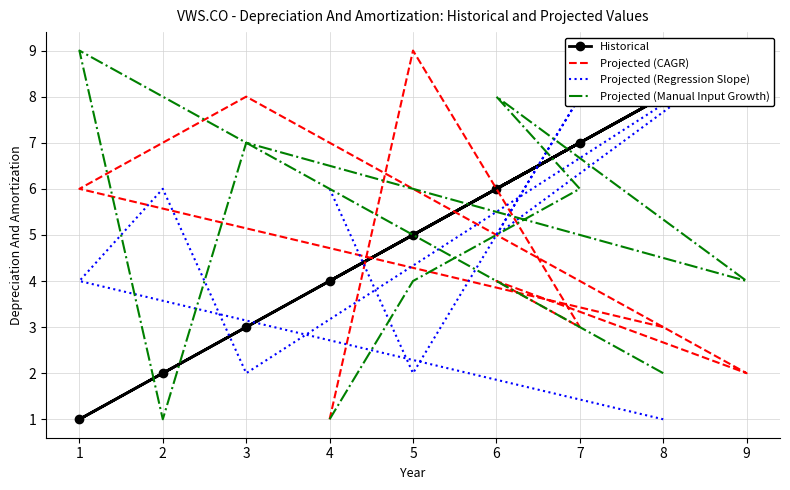

What is the minimum value shown in the chart?

1